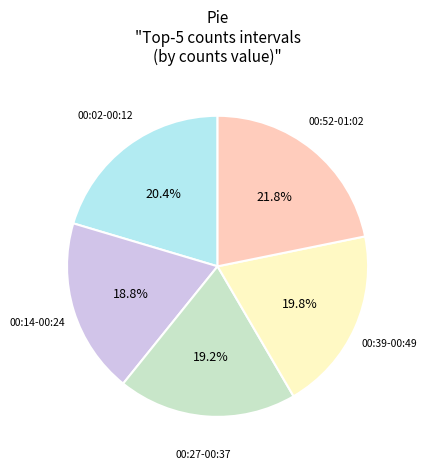

Is there any slice that represents more than half of the pie?

No